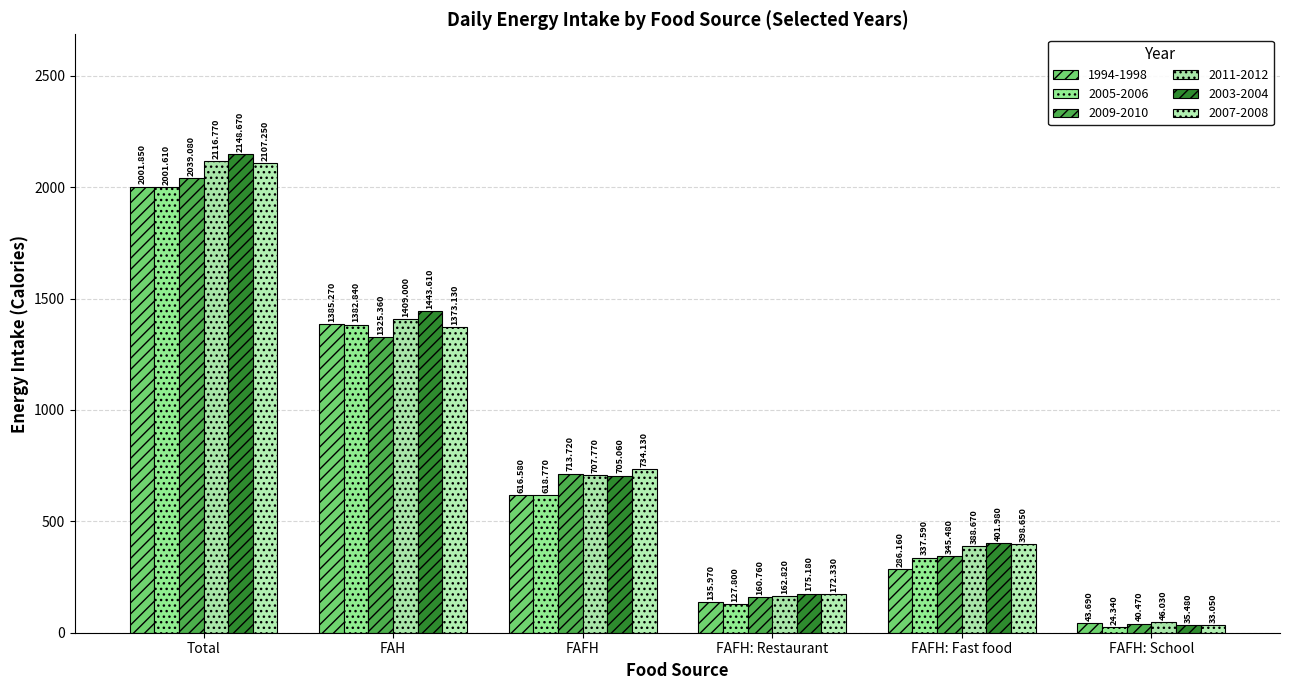

Rank the categories by 2005-2006 value from lowest to highest.

FAFH: School, FAFH: Restaurant, FAFH: Fast food, FAFH, FAH, Total